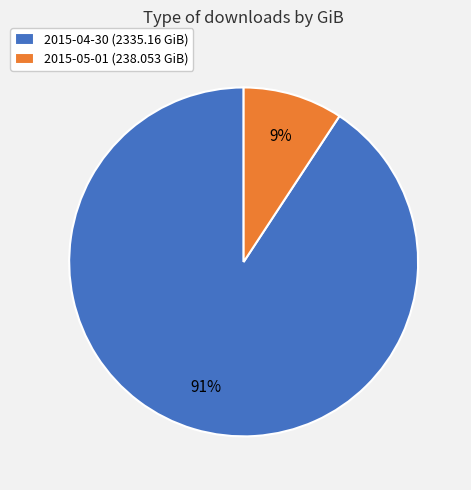

The 2015-05-01 slice represents 9% of the pie. True or false?

True